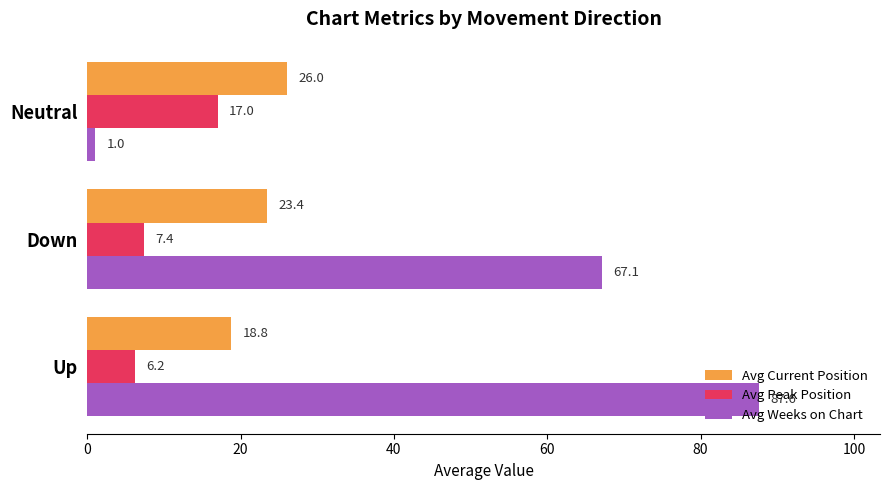

What is the difference between the Avg Weeks on Chart values at Down and Neutral?

66.1